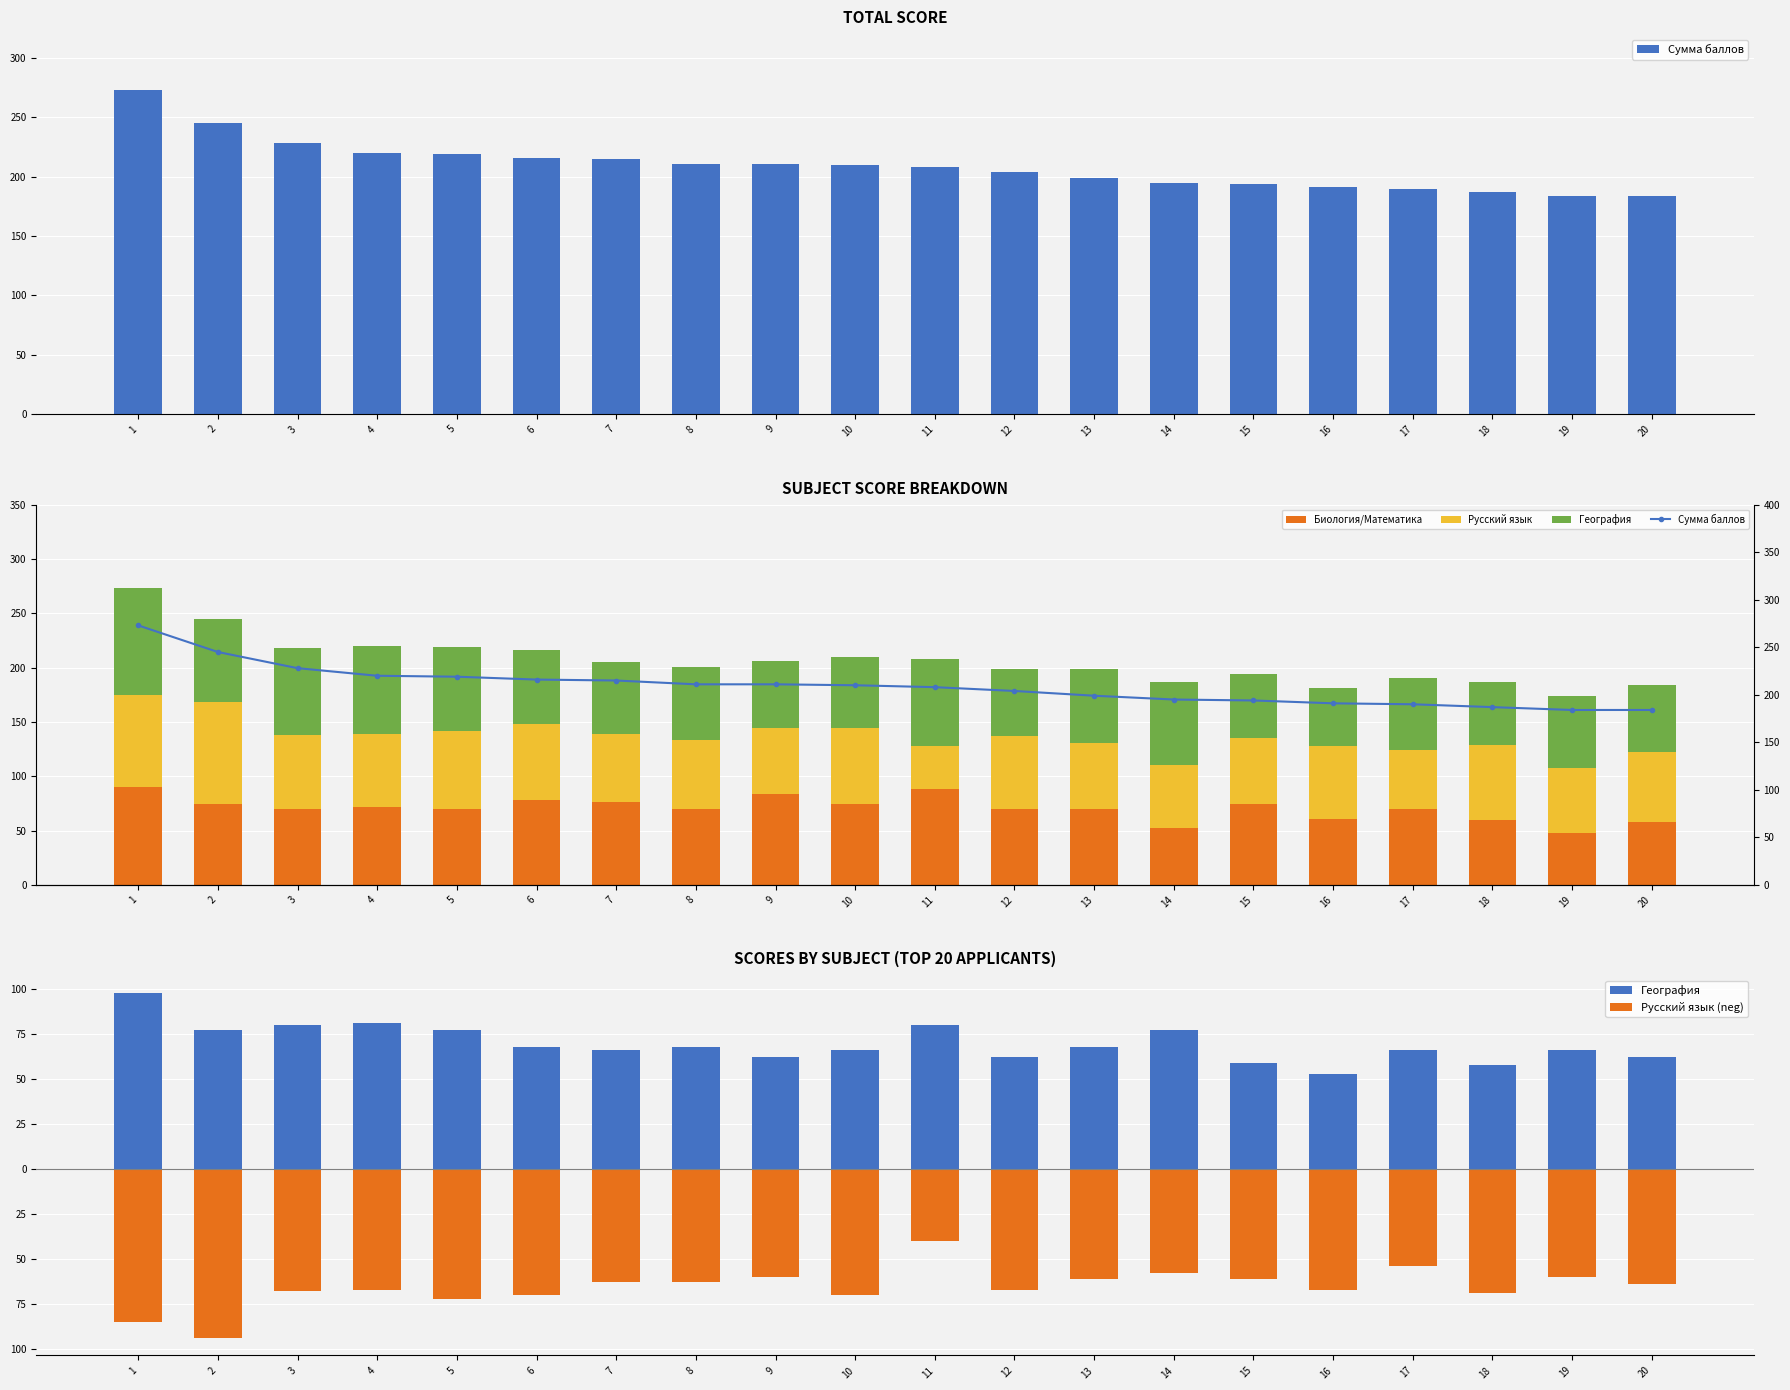

What is the approximate value of Русский язык (neg) at 14?

-58